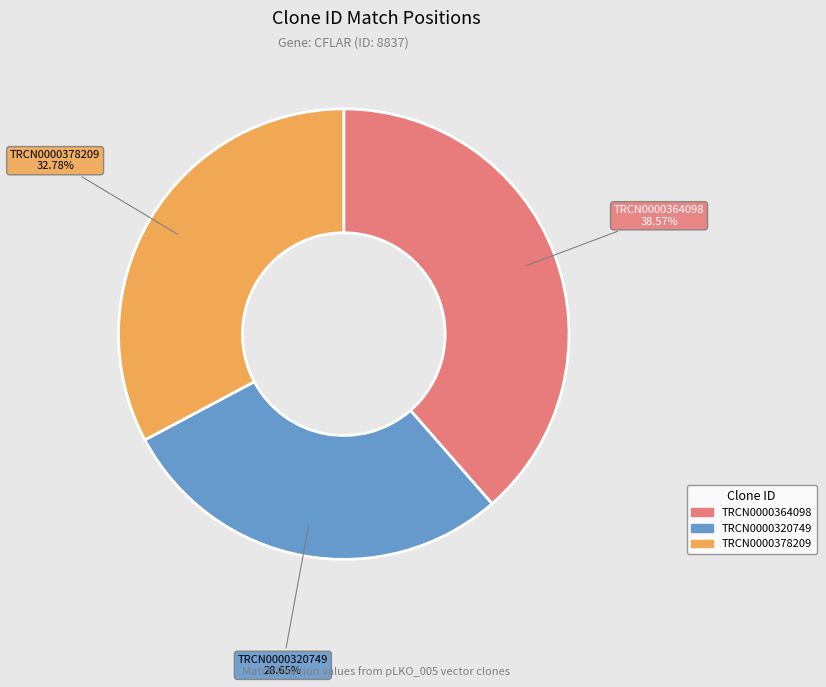

What is the total percentage of TRCN0000320749 and TRCN0000364098?

67.2%